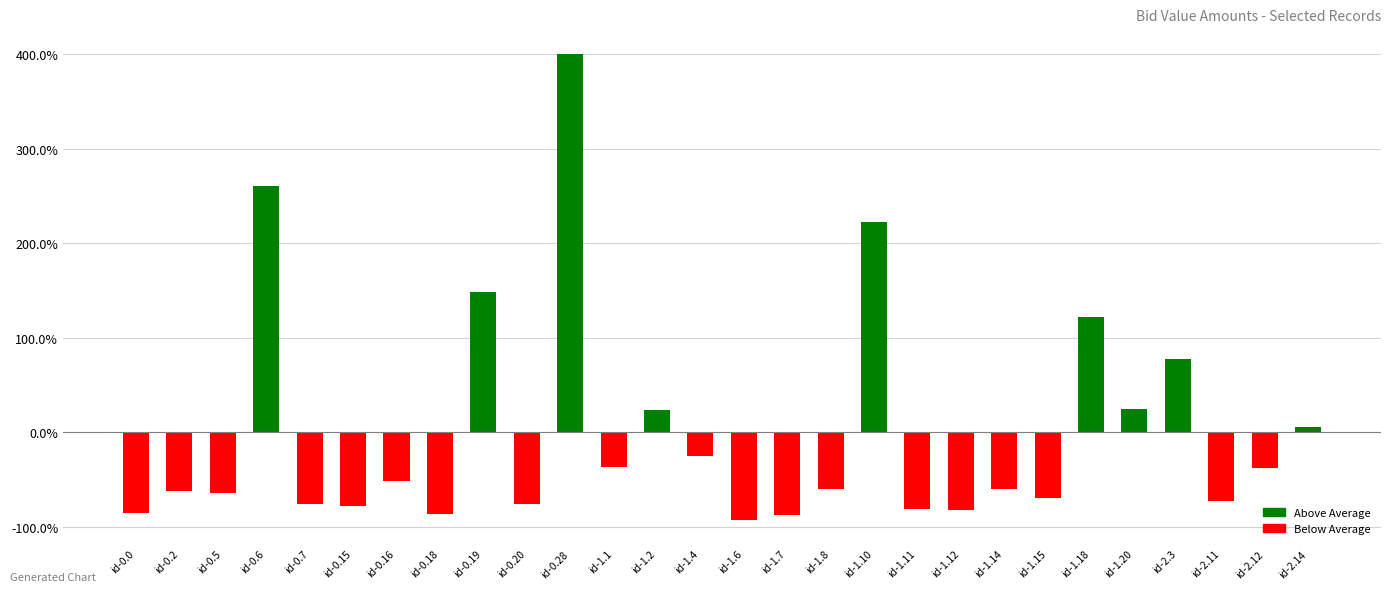

How many positive values are there?

9